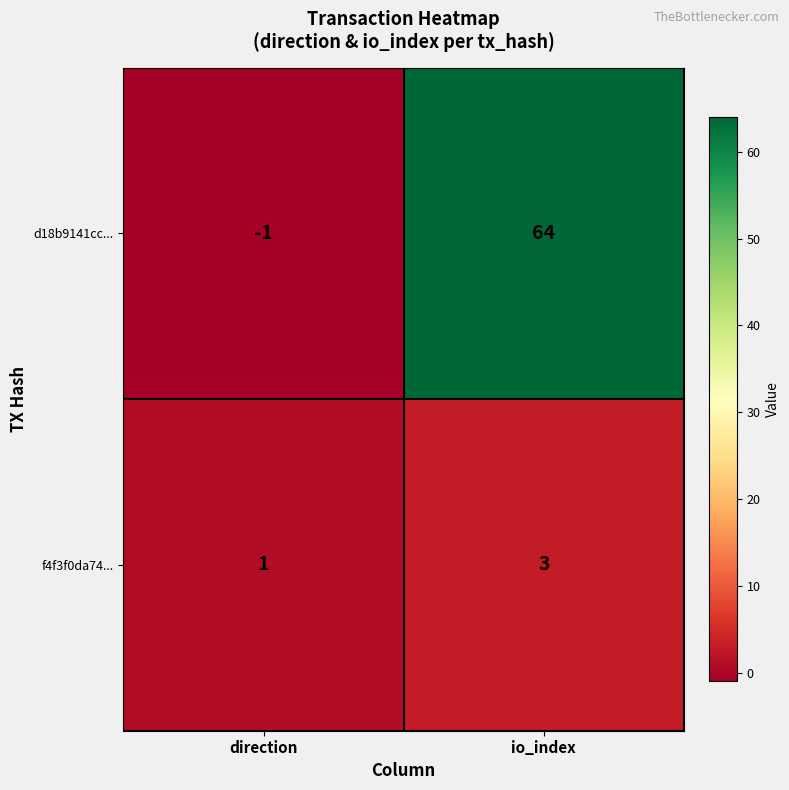

At how many categories does at least one series exceed 40?

1